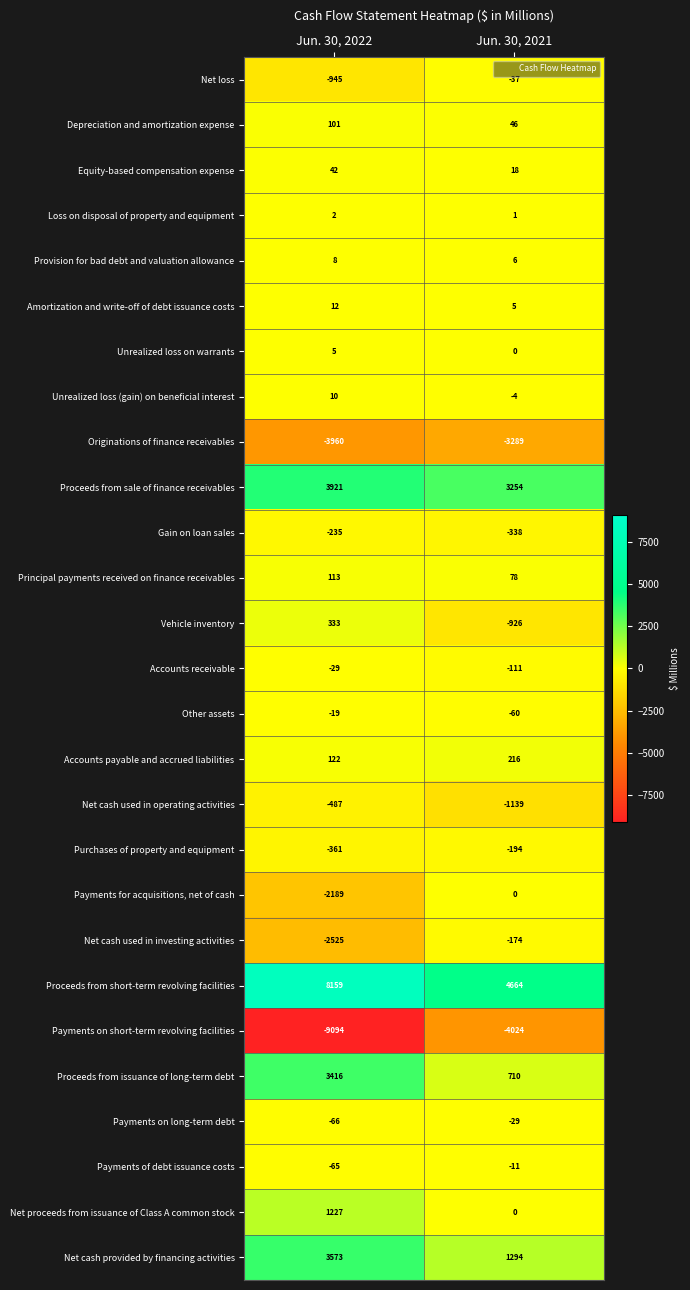

List the labels in order of Unrealized loss on warrants value, largest first.

Jun. 30, 2022, Jun. 30, 2021